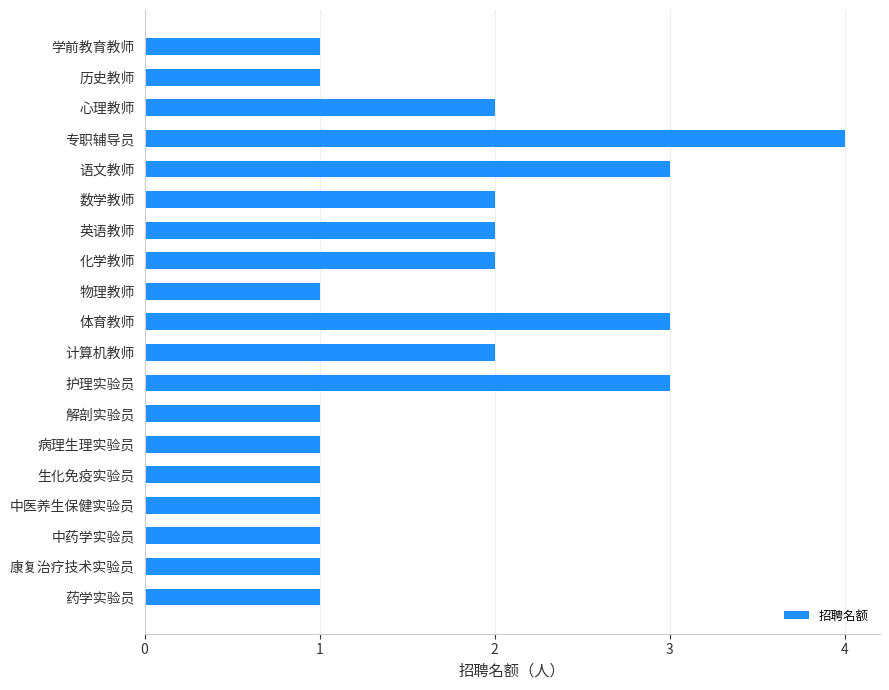

Between 病理生理实验员 and 语文教师, which is larger?

语文教师